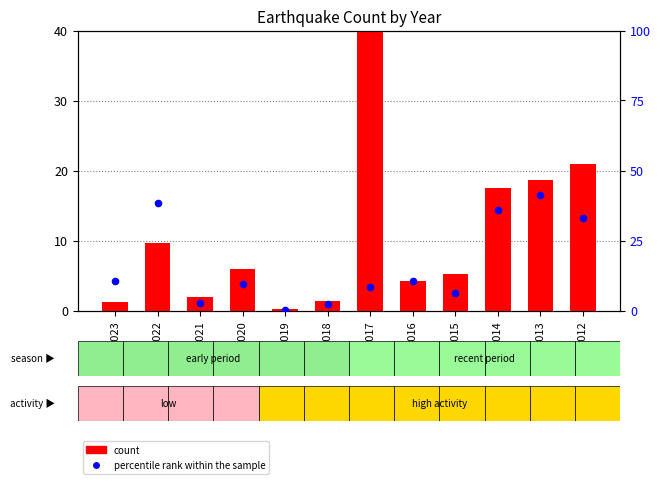

Which series contains the highest Y value?

percentile rank within the sample